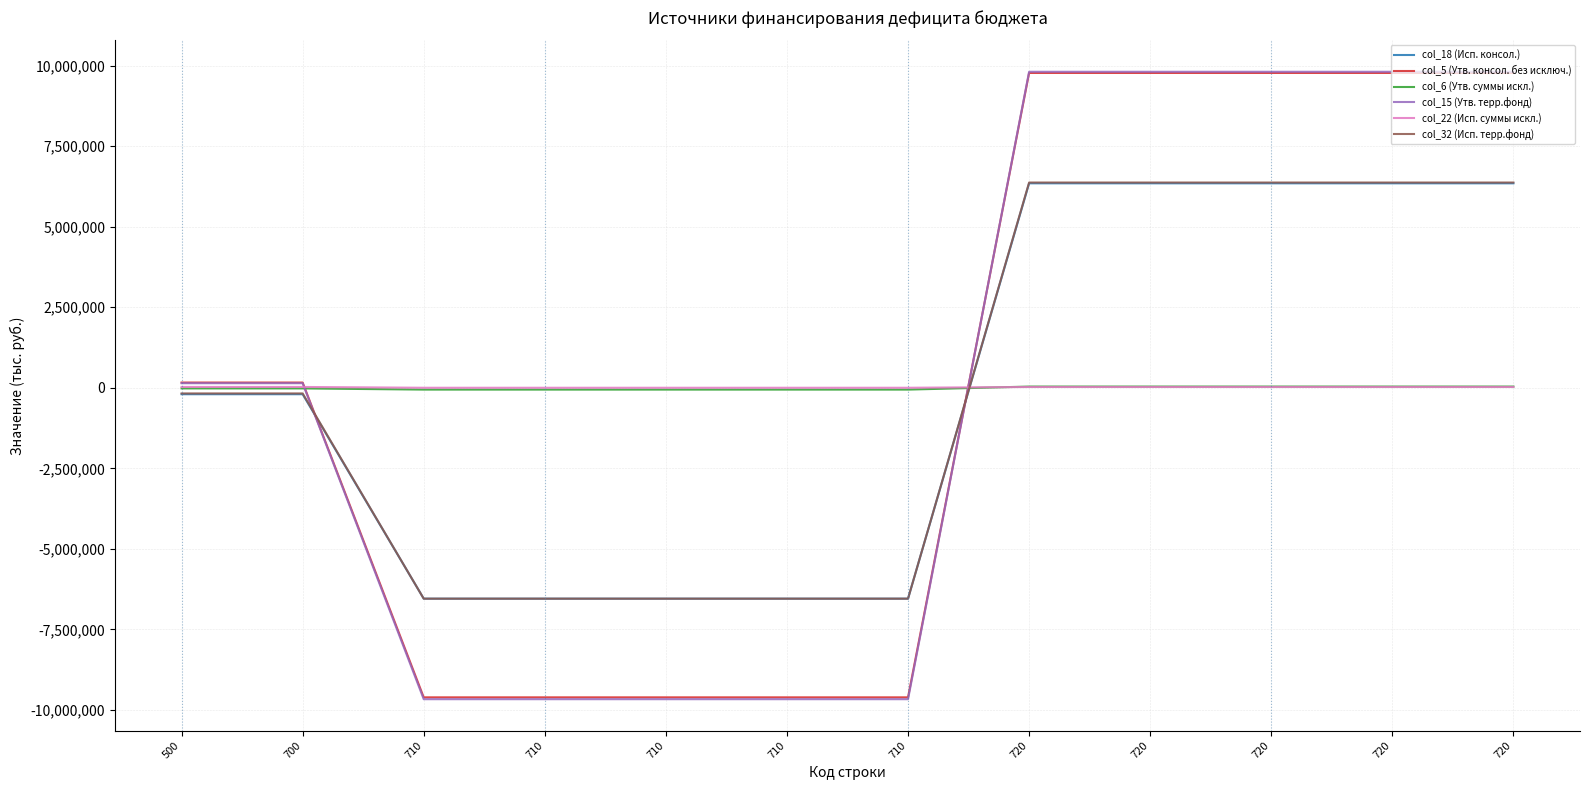

How many lines are shown in the chart?

6